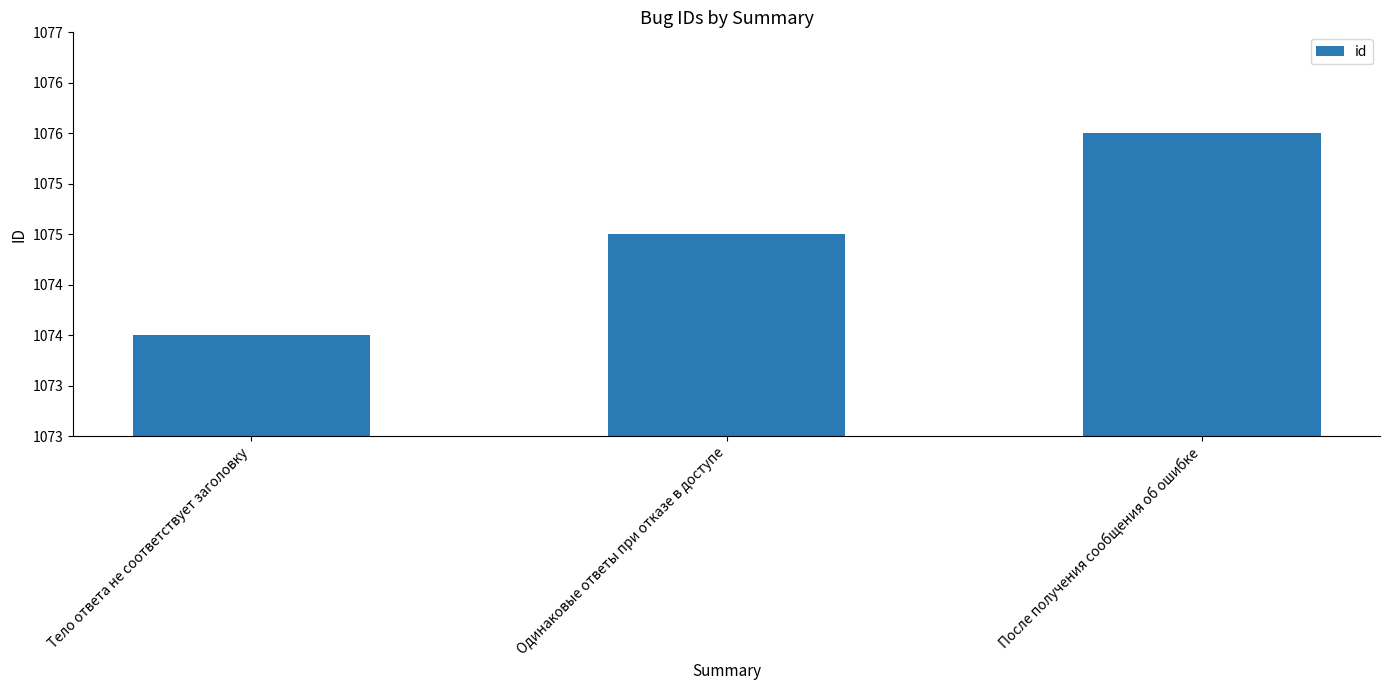

What is the sum of all values?

3225